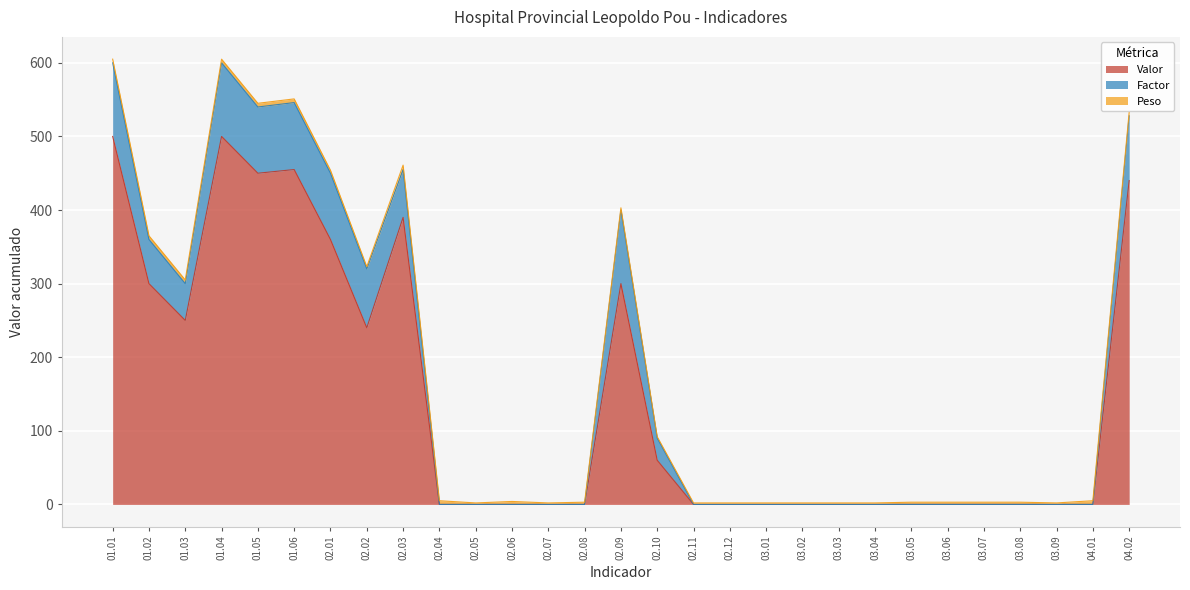

How many values in Valor are above zero?

12